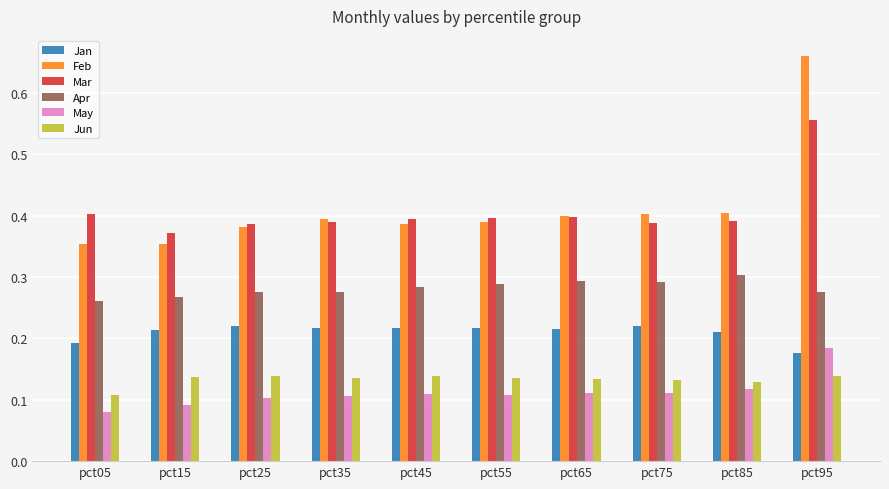

Count the number of data series in this chart.

6